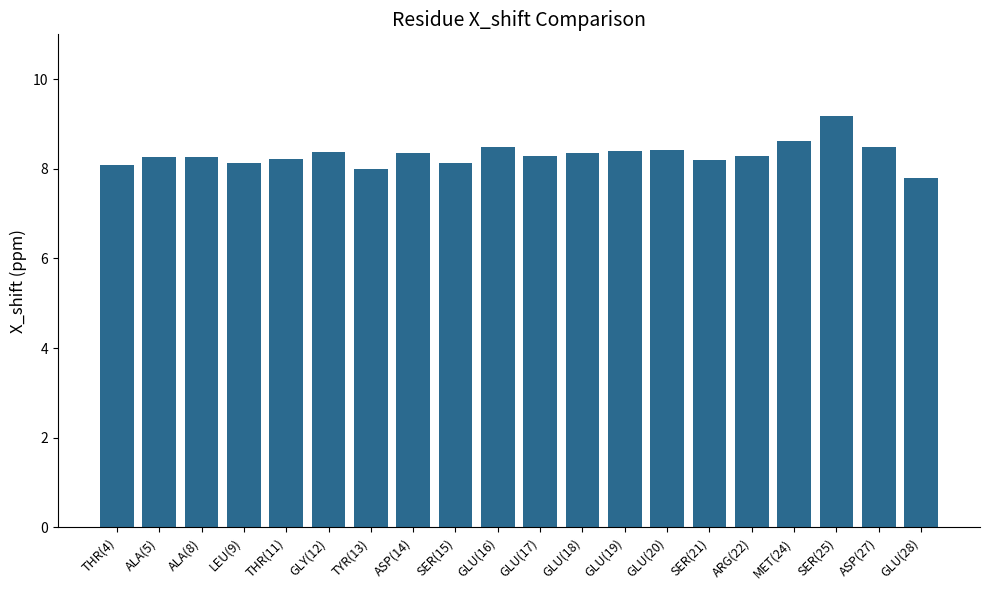

What is the label of the 16th bar from the right?

THR(11)